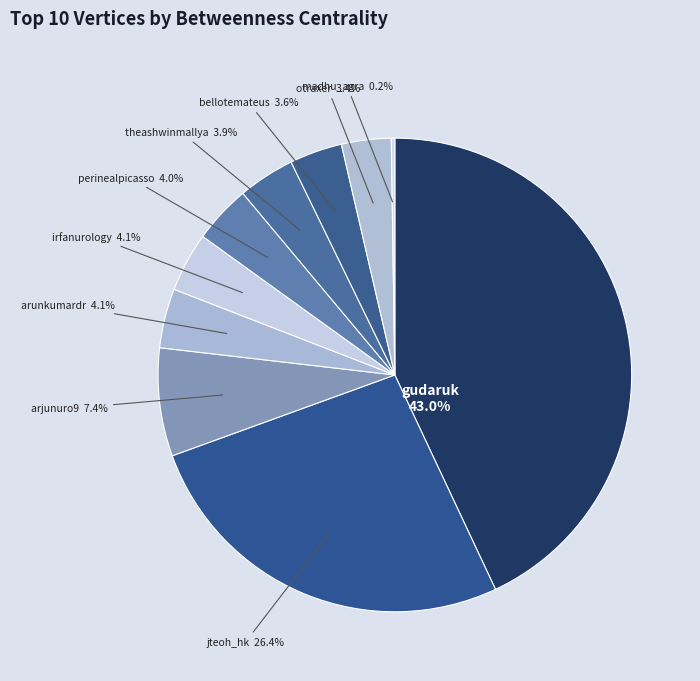

To the nearest percent, what is the combined percentage of irfanurology and bellotemateus?

8%